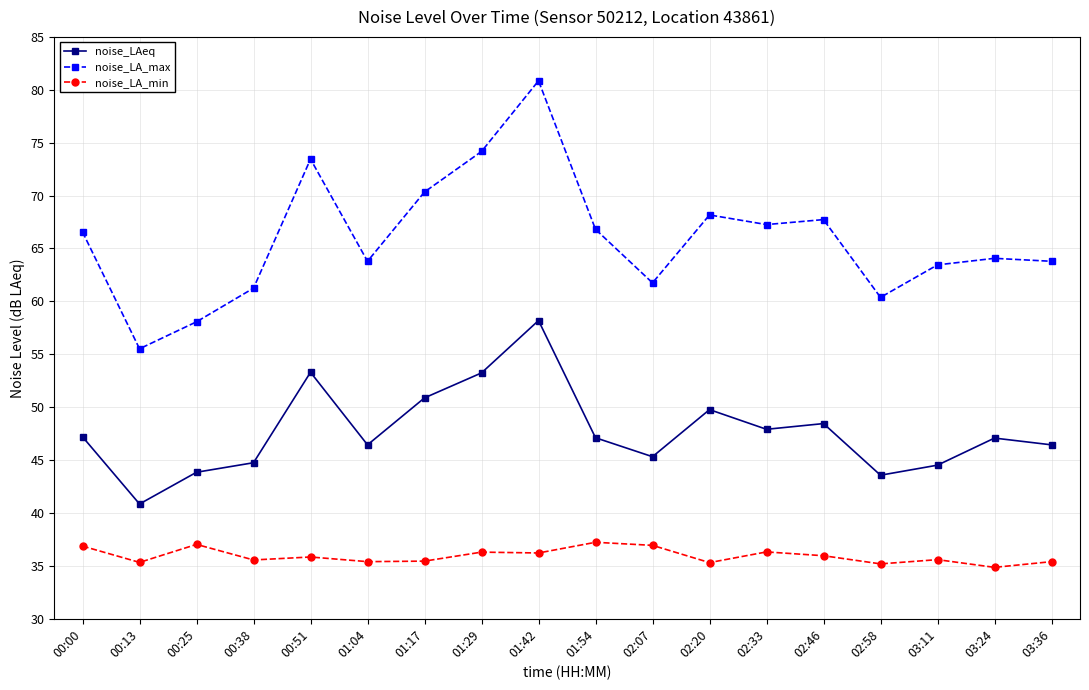

How many lines are shown in the chart?

3